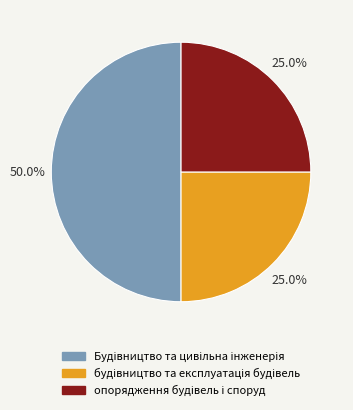

How many slices are in this pie chart?

3